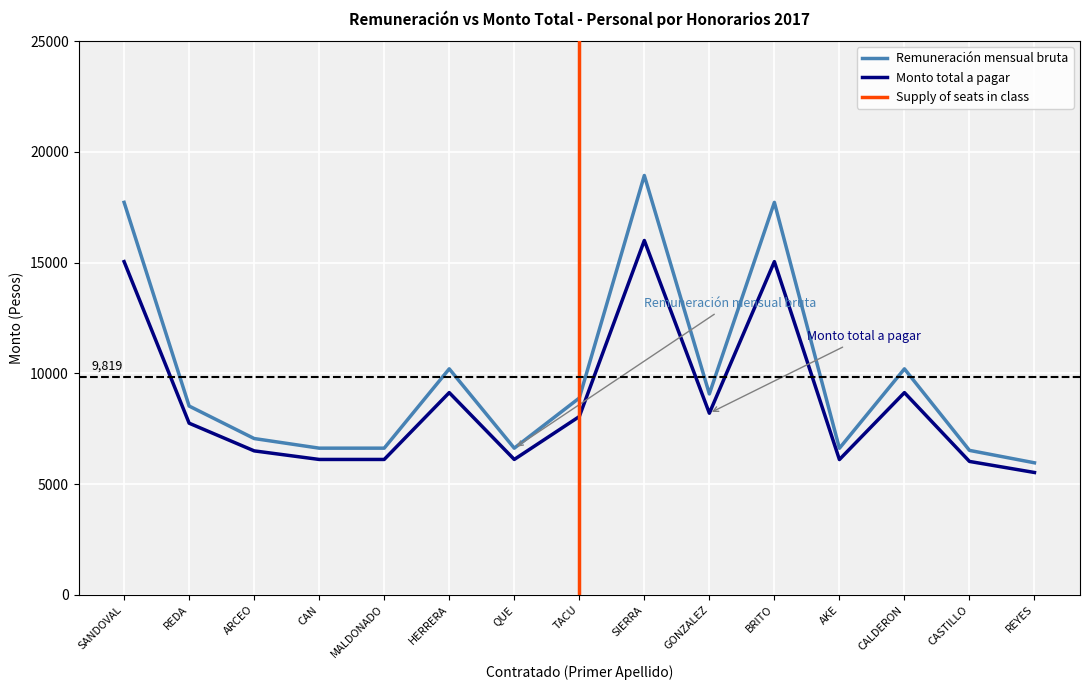

Reading right to left, list all the values displayed in this chart.

Remuneración mensual bruta: 5961.1	6522.1	10204.0	6616.1	17721.1	9071.0	18935.5	8886.6	6622.1	10204.0	6622.1	6622.1	7056.9	8524.0	17721.1
Monto total a pagar: 5523.3	6023.3	9130.3	6107.1	15045.0	8200.3	16000.0	8049.0	6112.5	9130.3	6112.5	6112.5	6500.0	7749.9	15045.0